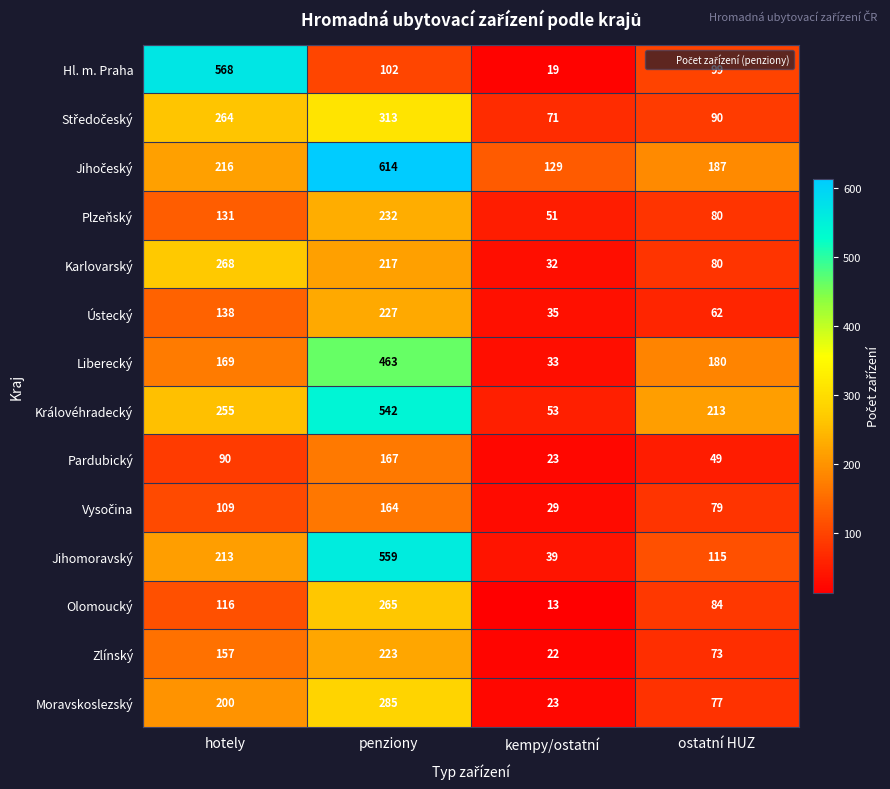

Which category has the lowest value across all series?

kempy/ostatní